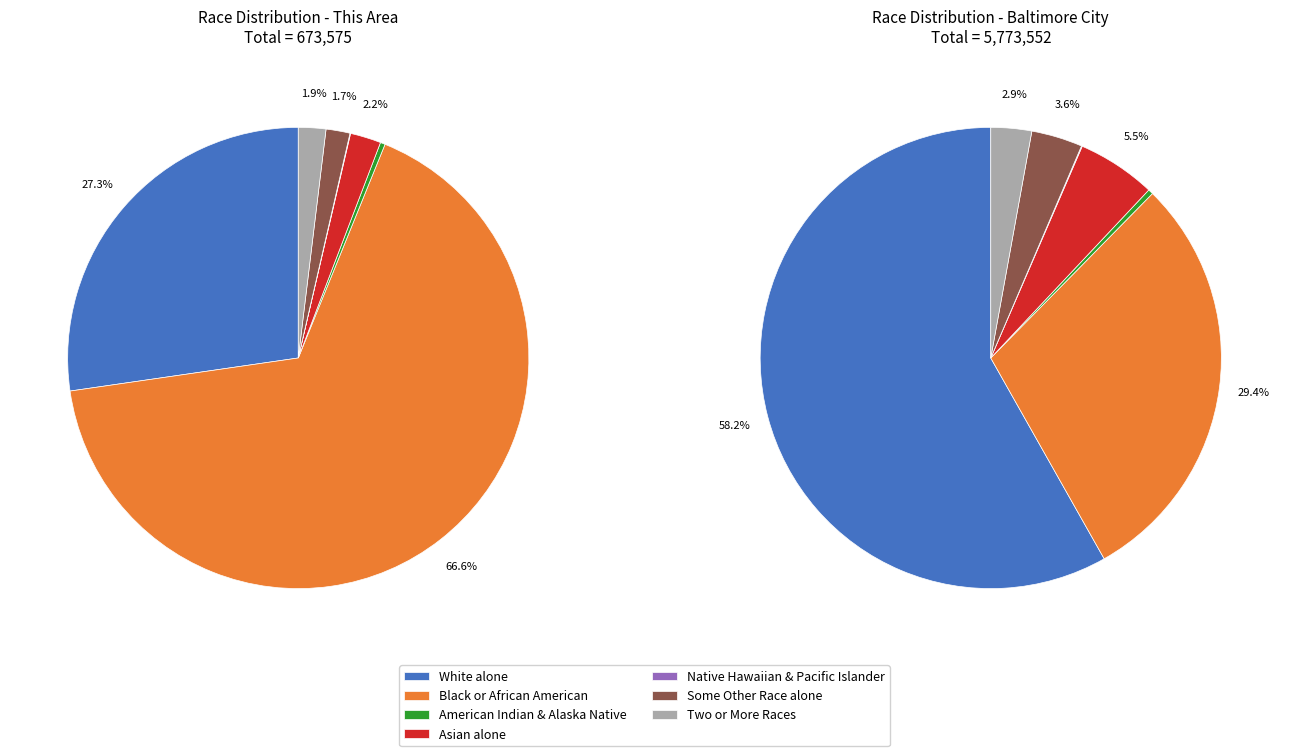

True or false: White alone accounts for 27% of the total.

True